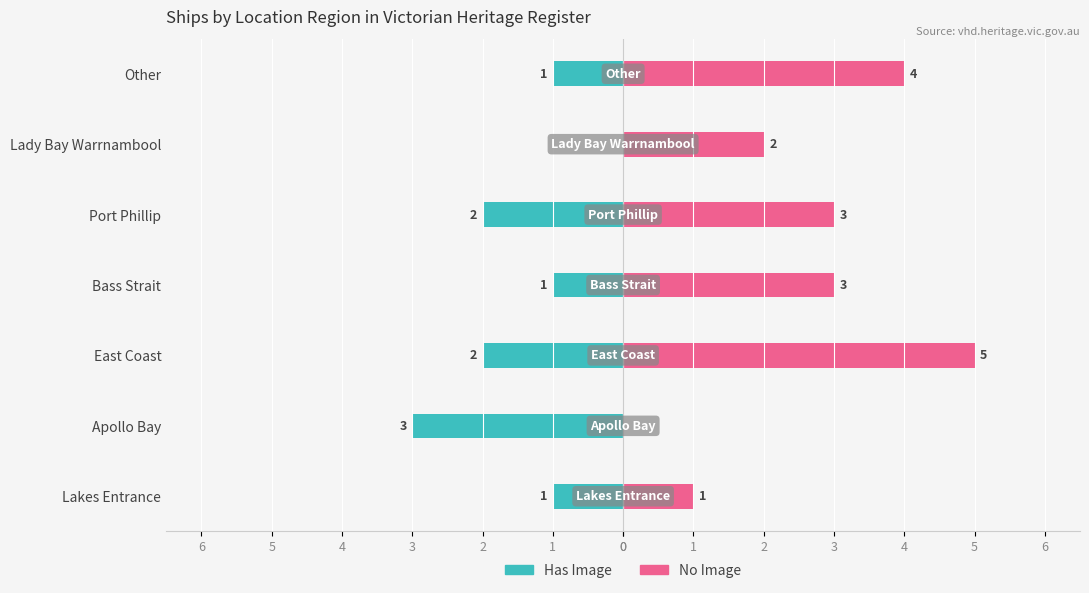

What is the highest value of the No Image series?

5